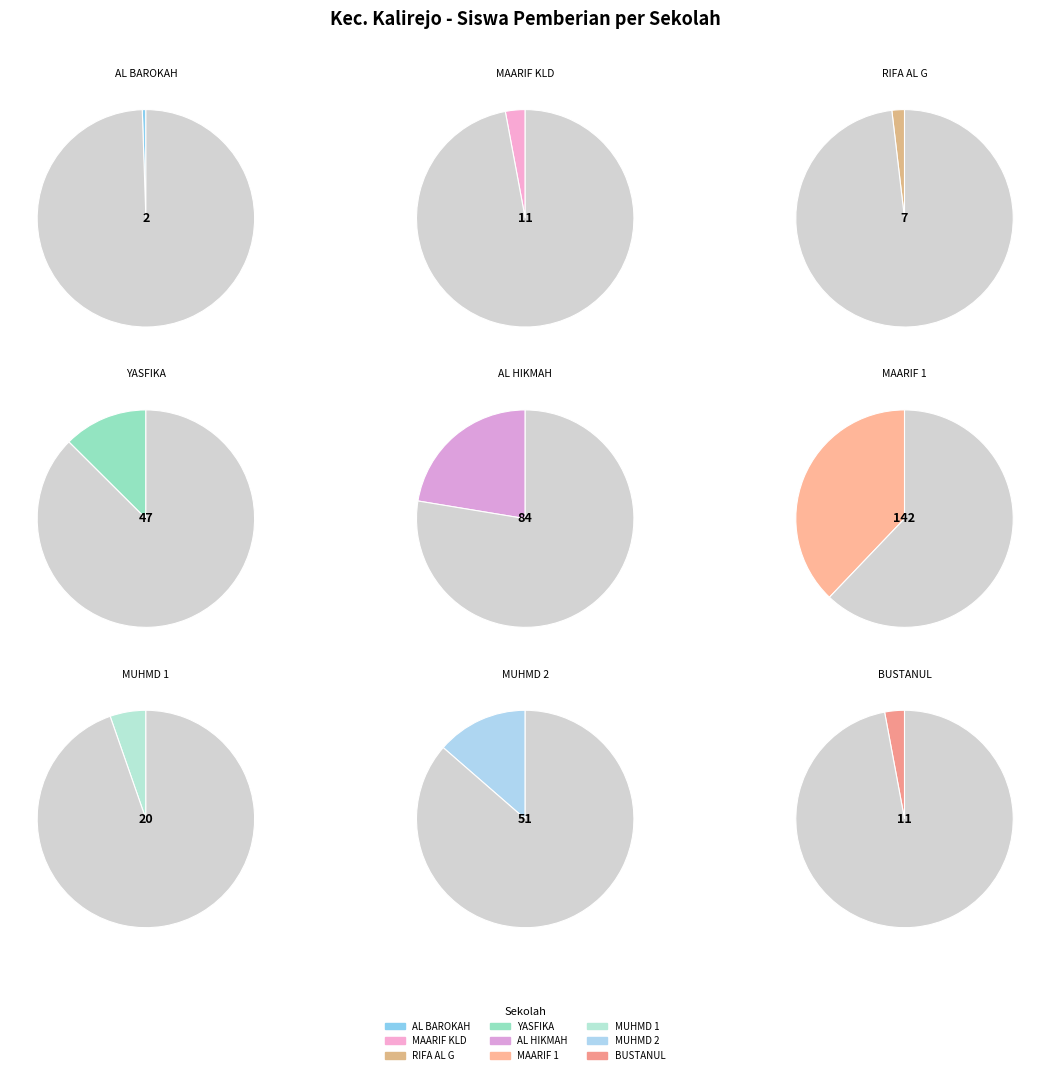

Which slice is the smallest?

SMK ISLAM AL BAROKAH